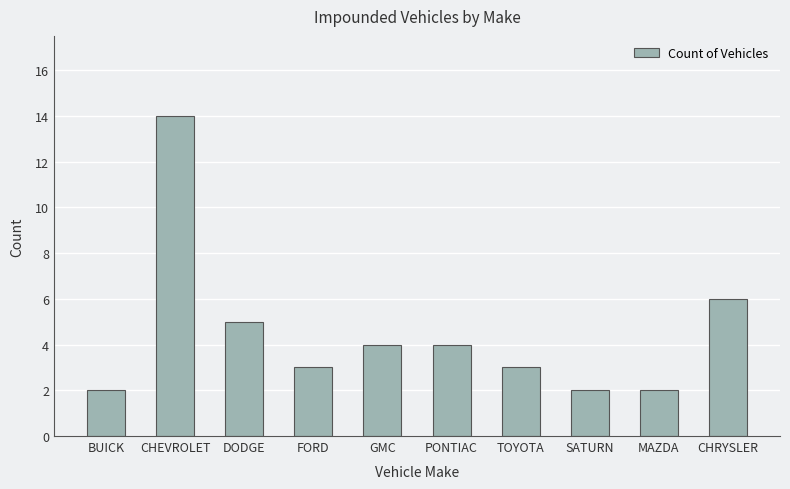

What position from the right is PONTIAC?

5